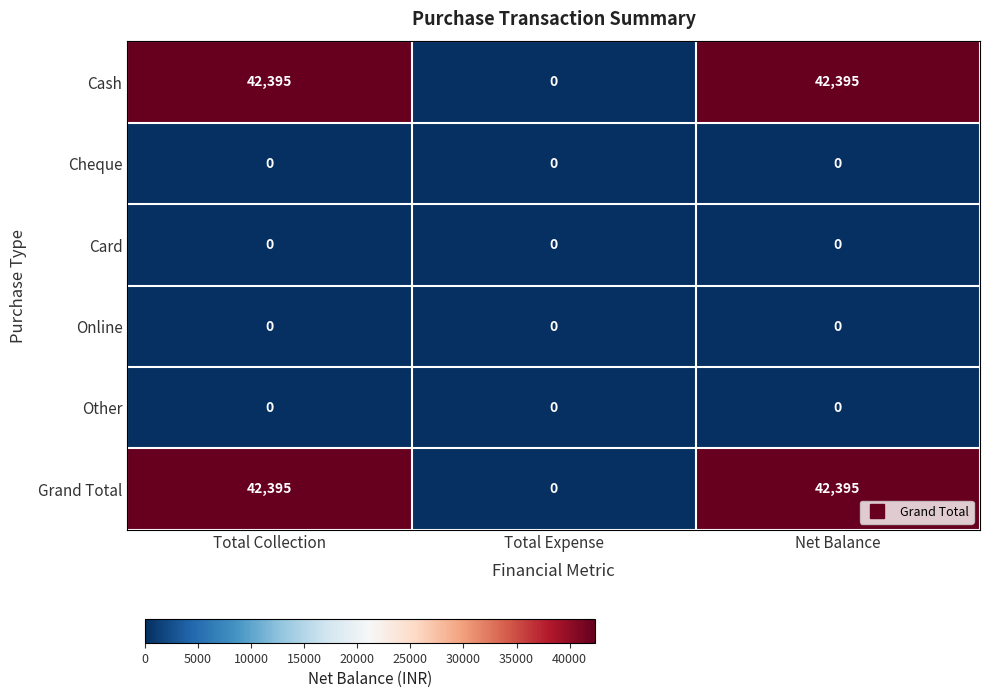

What is the sum of all Cash values?

84790